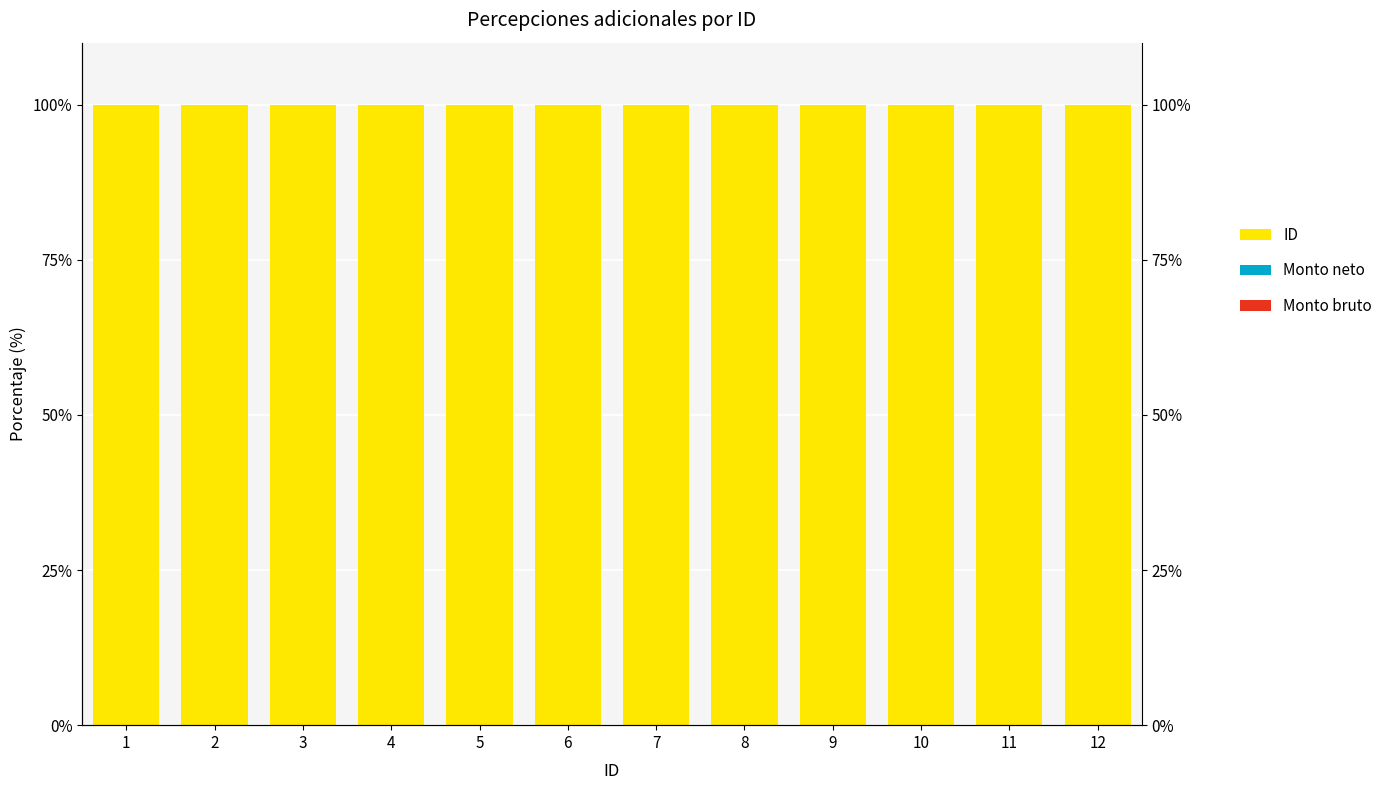

What are all the series names shown in the legend?

ID, Monto neto, Monto bruto